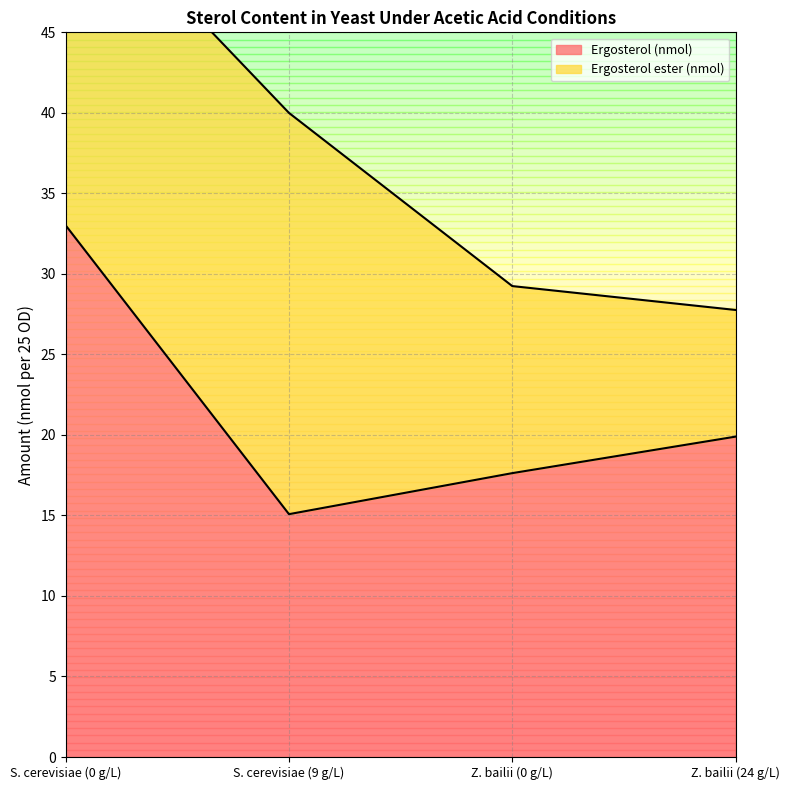

How many interior local valleys does the Ergosterol (nmol) series have?

1